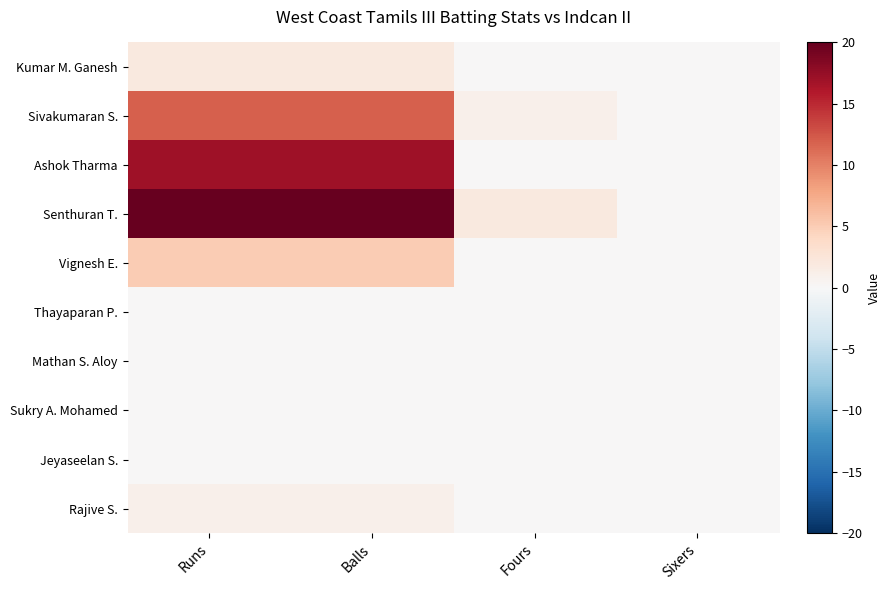

Which label corresponds to the smallest value in the chart?

Fours